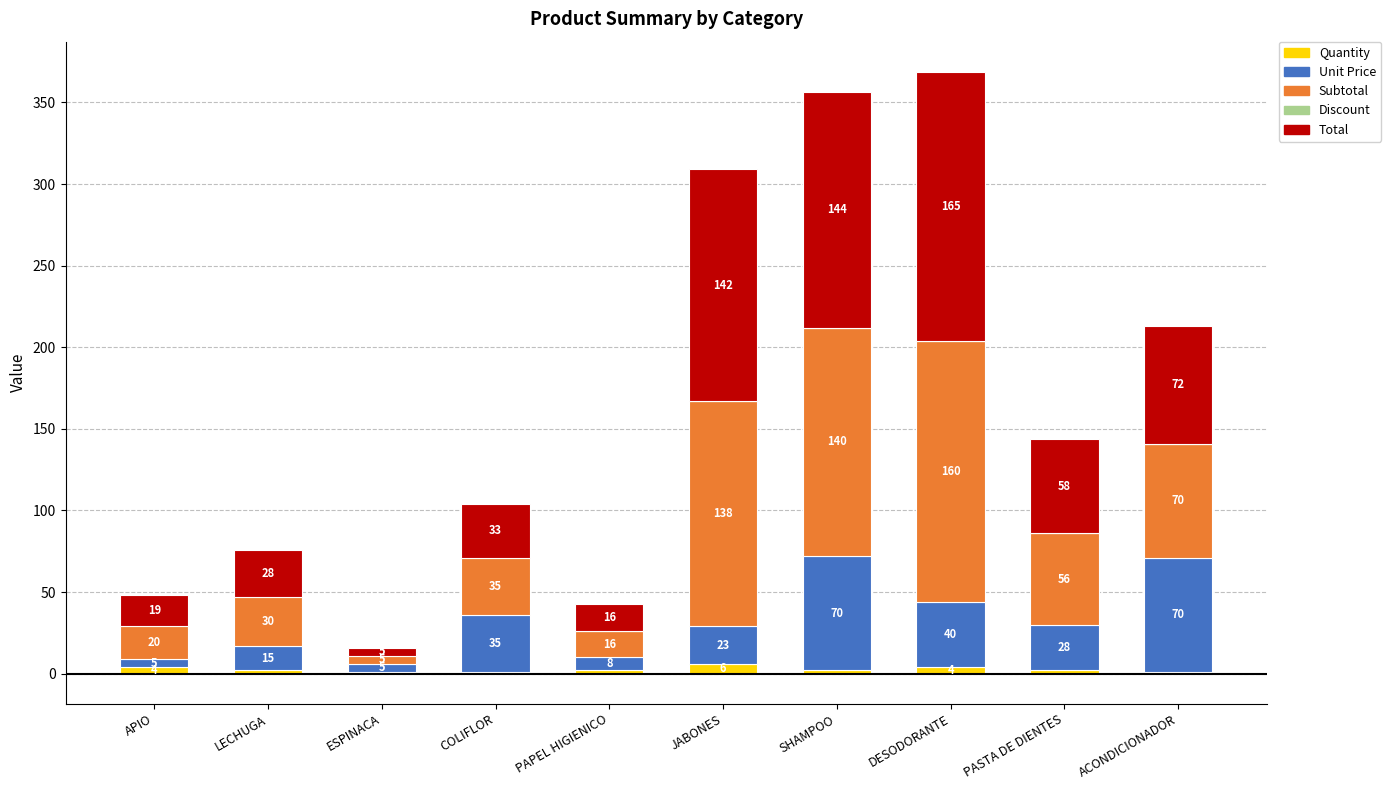

List the labels in order of Unit Price value, largest first.

SHAMPOO, ACONDICIONADOR, DESODORANTE, COLIFLOR, PASTA DE DIENTES, JABONES, LECHUGA, PAPEL HIGIENICO, APIO, ESPINACA